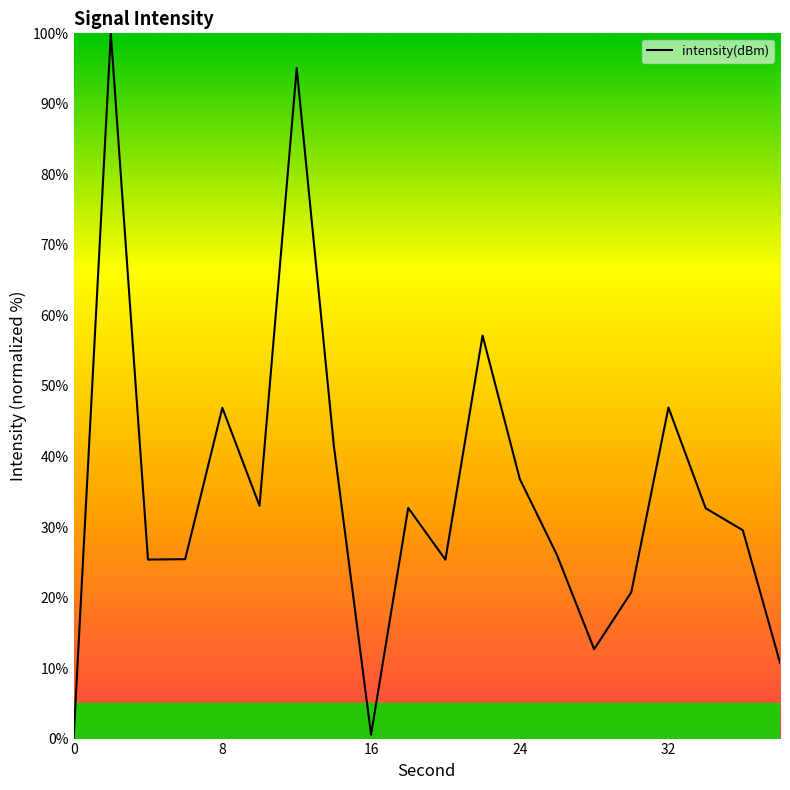

How many positive values are there?

19